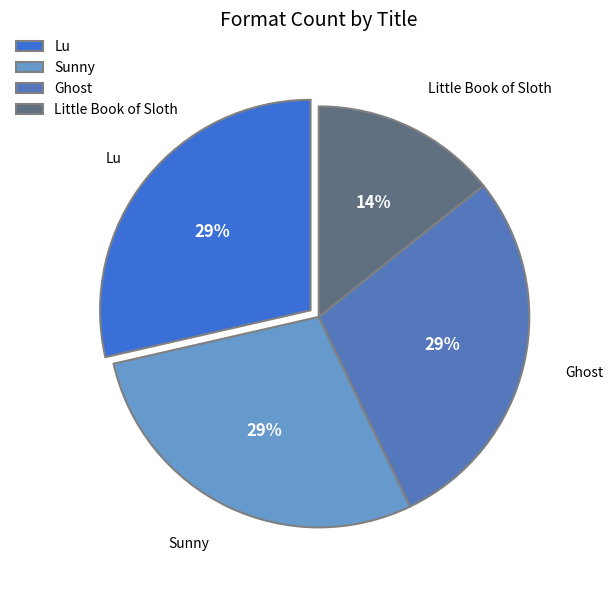

Which category has the smallest portion of the pie?

Little Book of Sloth